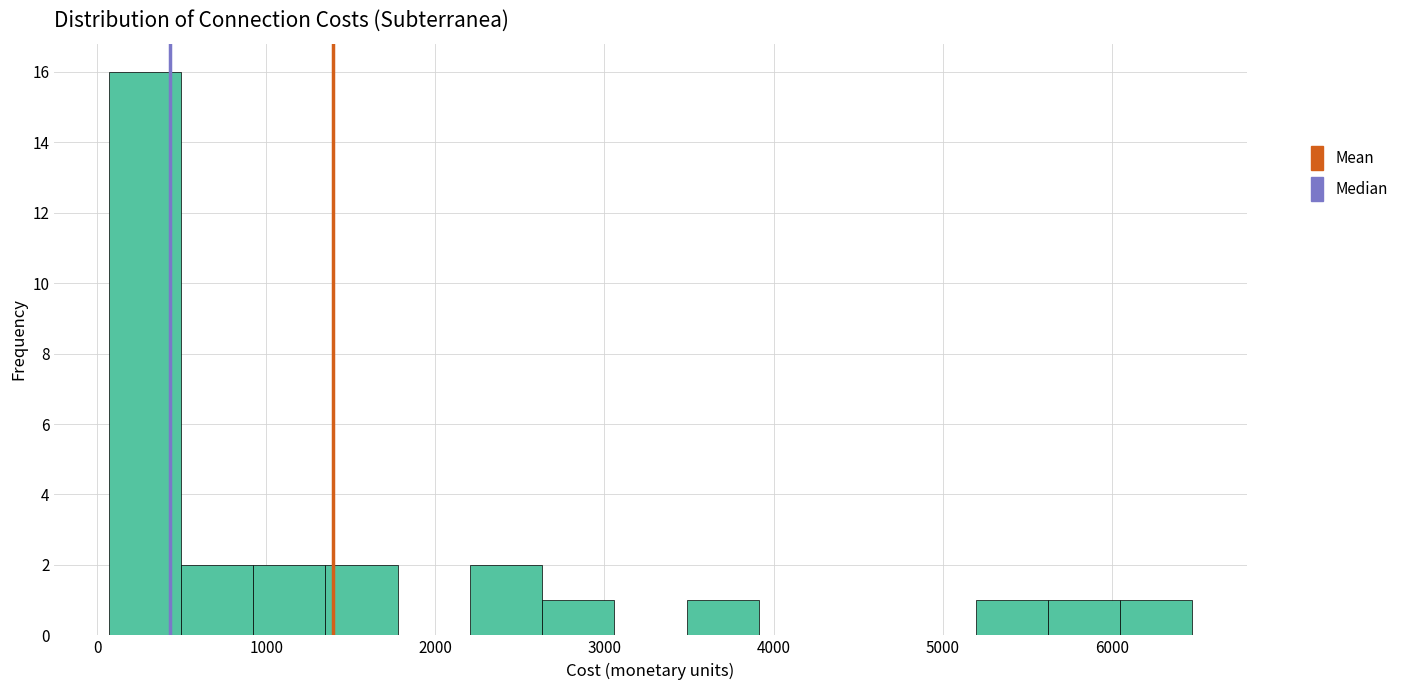

Reading left to right, transcribe this chart: for each bar, give the range it covers on the x-axis and its height. Neither the bar edges nor the heights are printed on the chart, so give them approximately, as read against the axes.

100 to 500: 16
500 to 900: 2
900 to 1300: 2
1300 to 1800: 2
1800 to 2200: 0
2200 to 2600: 2
2600 to 3100: 1
3100 to 3500: 0
3500 to 3900: 1
3900 to 4300: 0
4300 to 4800: 0
4800 to 5200: 0
5200 to 5600: 1
5600 to 6000: 1
6000 to 6500: 1